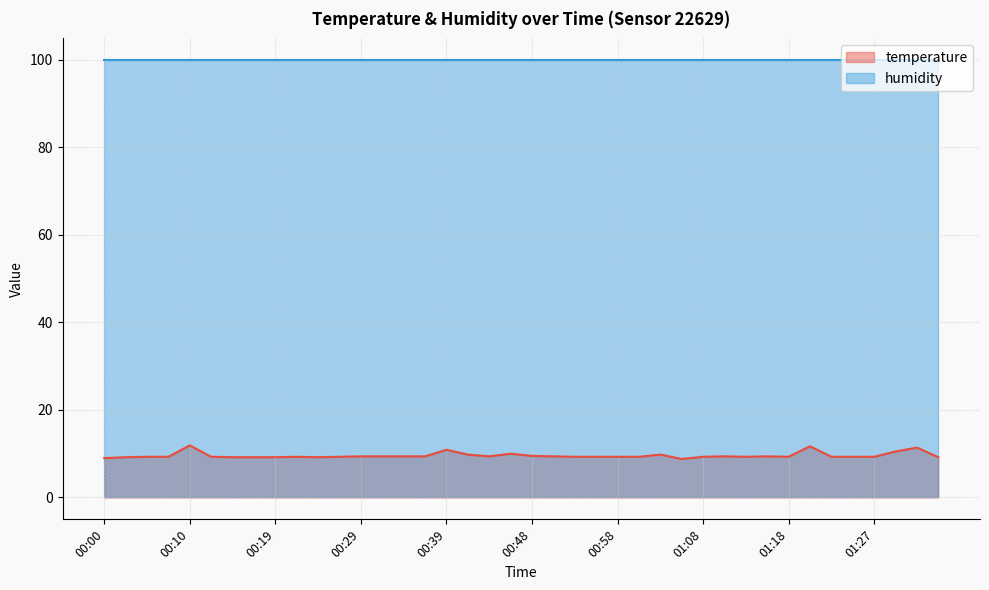

How many data points are above 9?

38